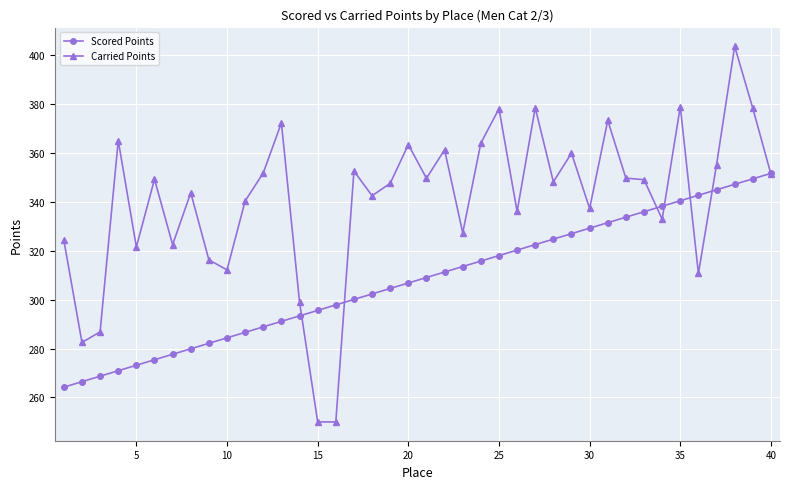

Does the chart have visible grid lines?

Yes